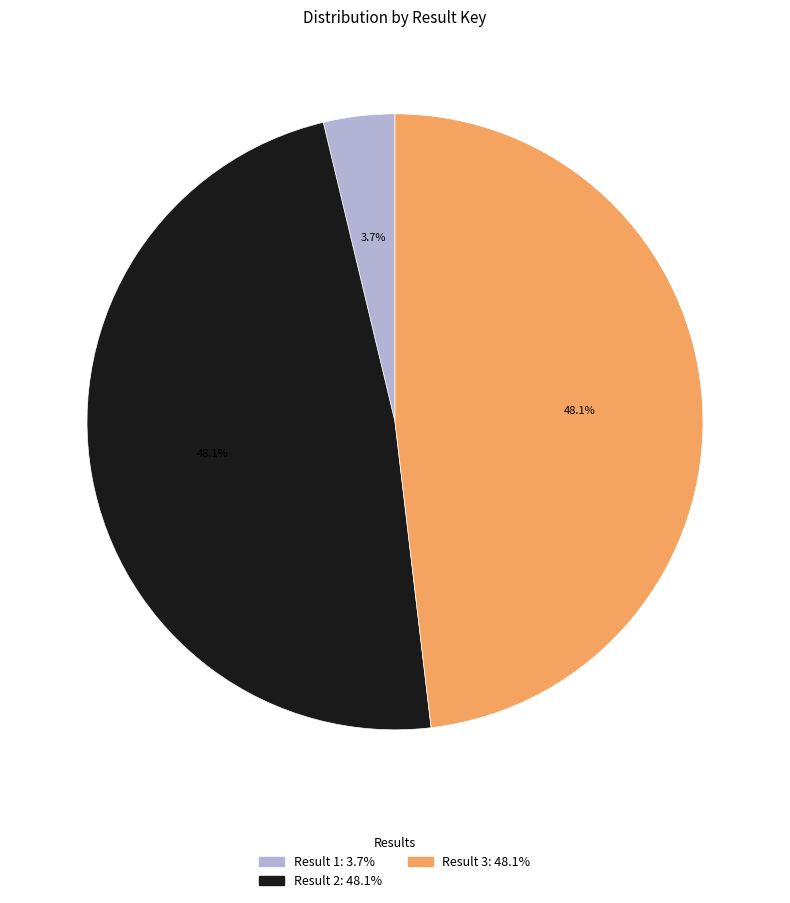

How much of the chart is everything except Result 3?

51.9%